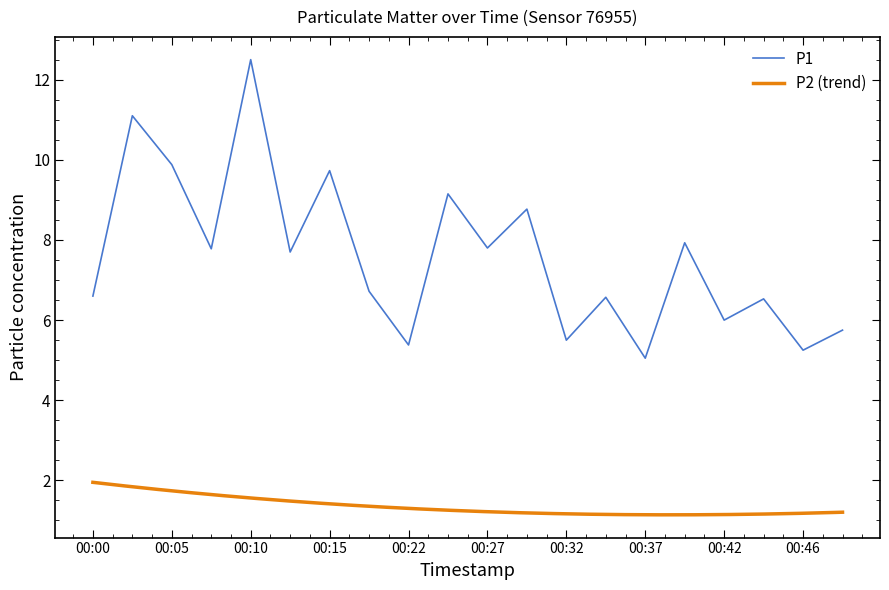

What is the ratio of the value at 00:24 to the value at 00:37?

1.8